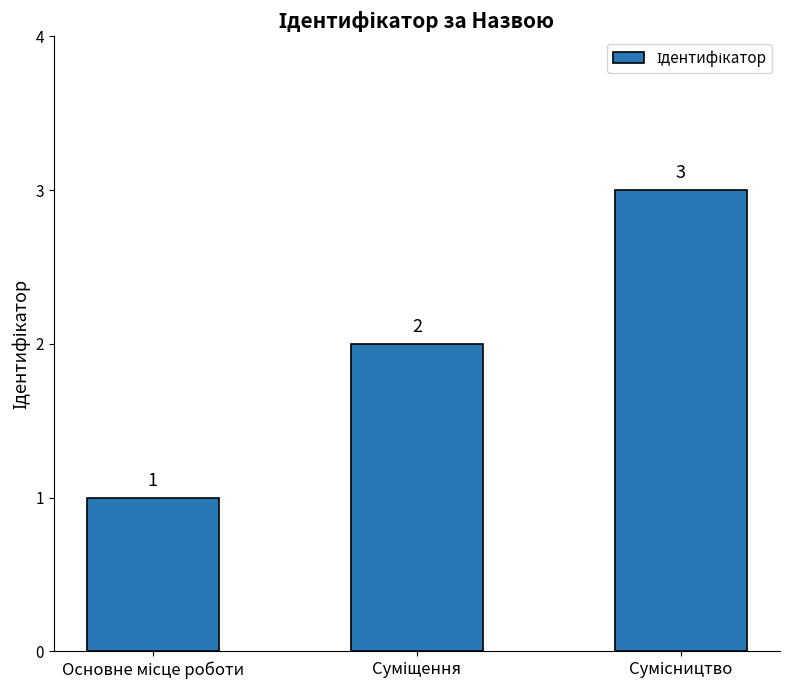

What is the greatest value displayed?

3